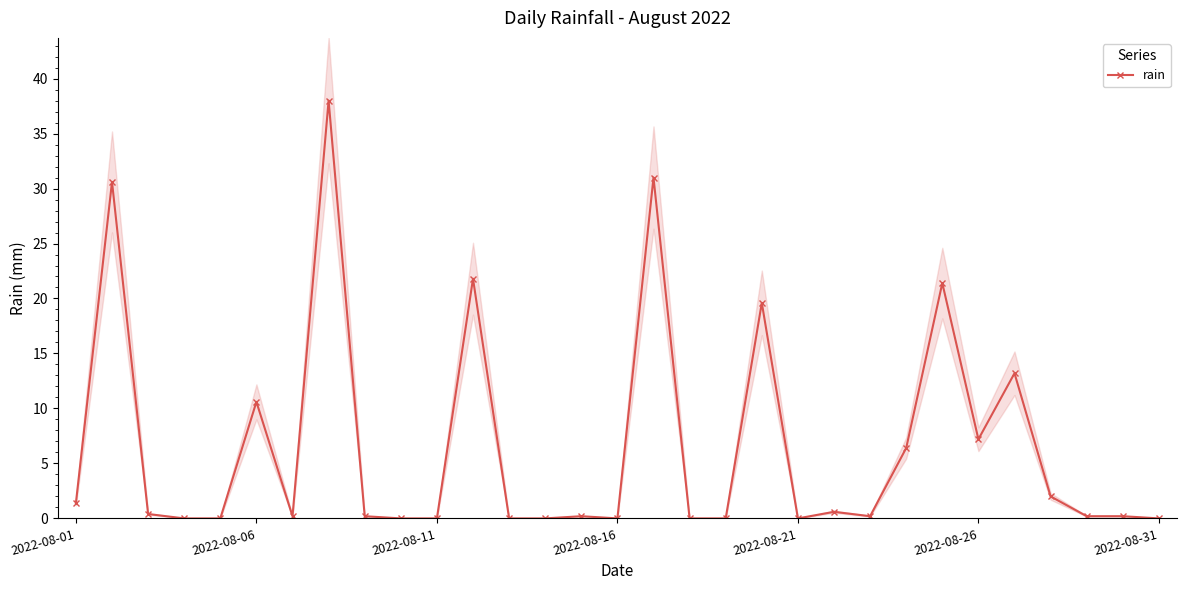

Count the number of categories in the chart.

31